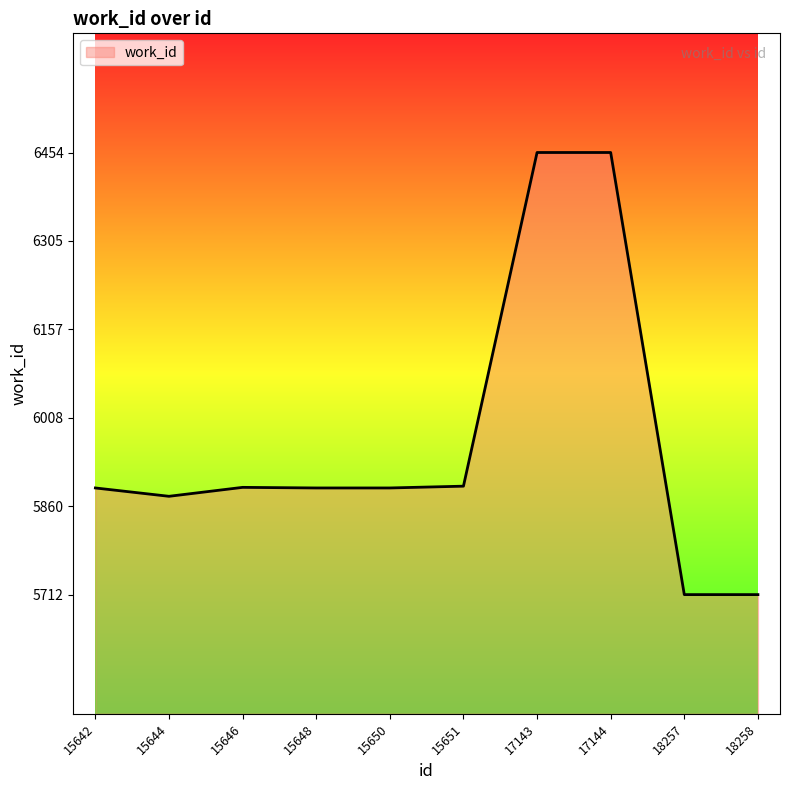

At which category does the data reach its first local valley?

15644